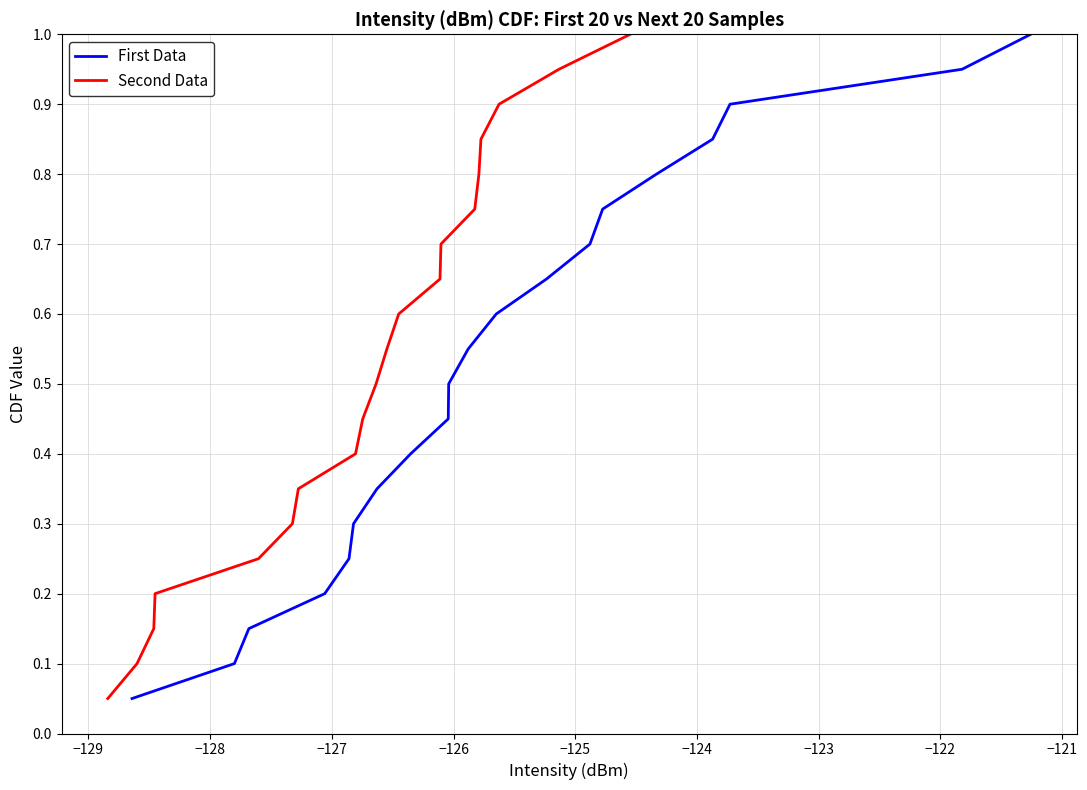

What is the value of the Second Data point at the 4th from the left?

0.2